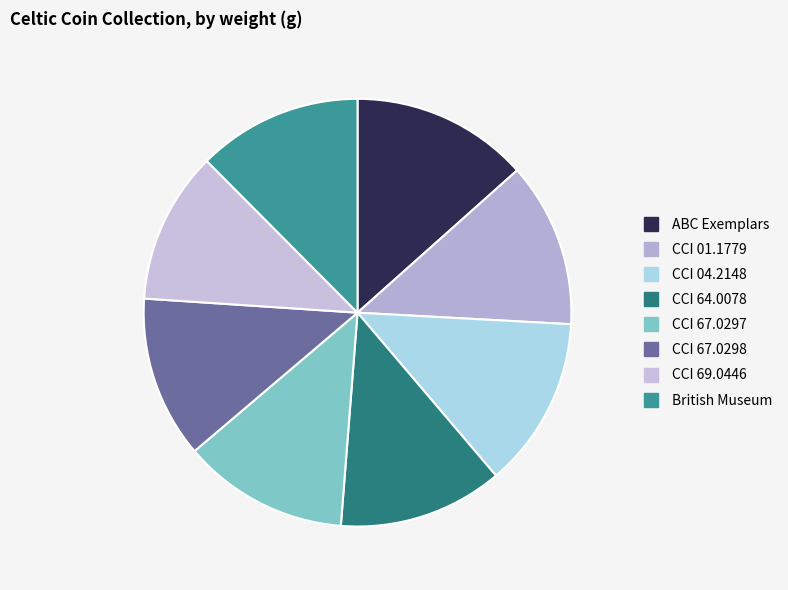

Which has a higher value, British Museum or ABC Exemplars?

ABC Exemplars